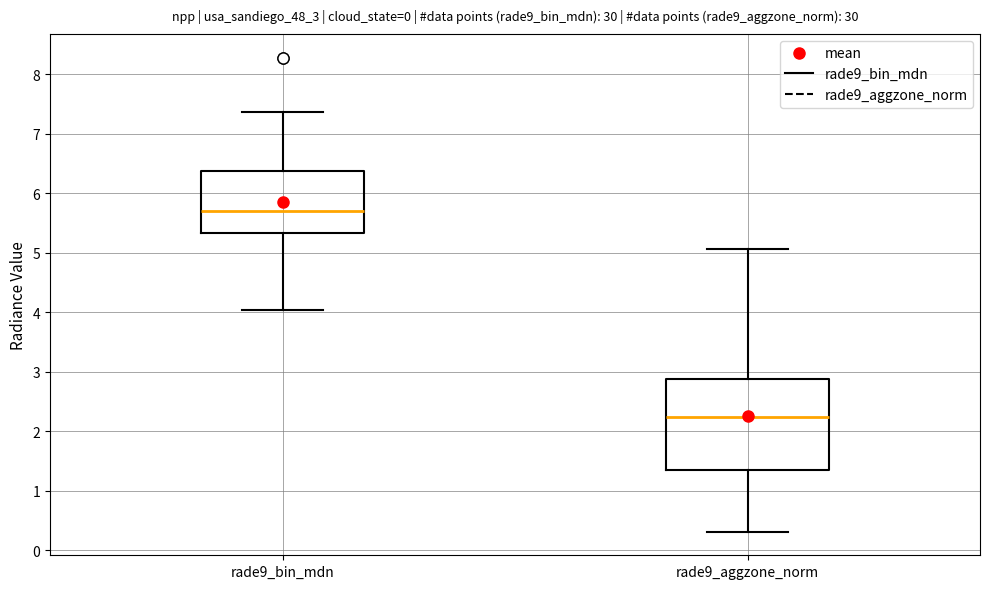

Reading left to right, read every box against the y-axis: the position of its median line, the range the box covers, and the ends of its whiskers. The values are not printed on the chart, so give them approximately, as read against the axis.

rade9_bin_mdn: median 5.7, box 5.3 to 6.4, whiskers 4.0 to 7.4
rade9_aggzone_norm: median 2.2, box 1.3 to 2.9, whiskers 0.3 to 5.1